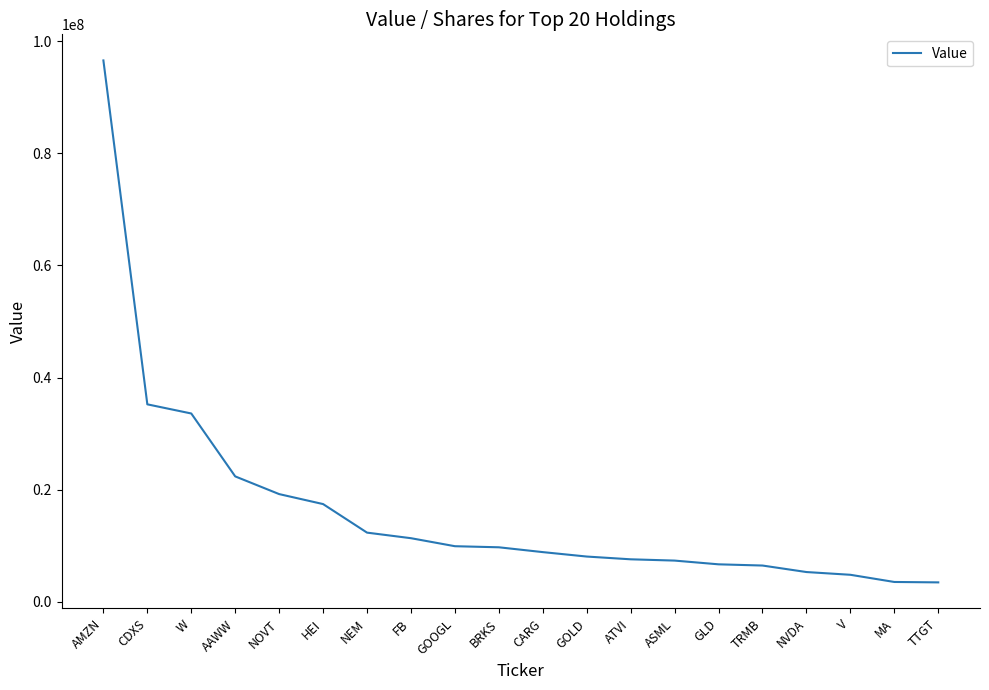

How many values are below 9733000?

10